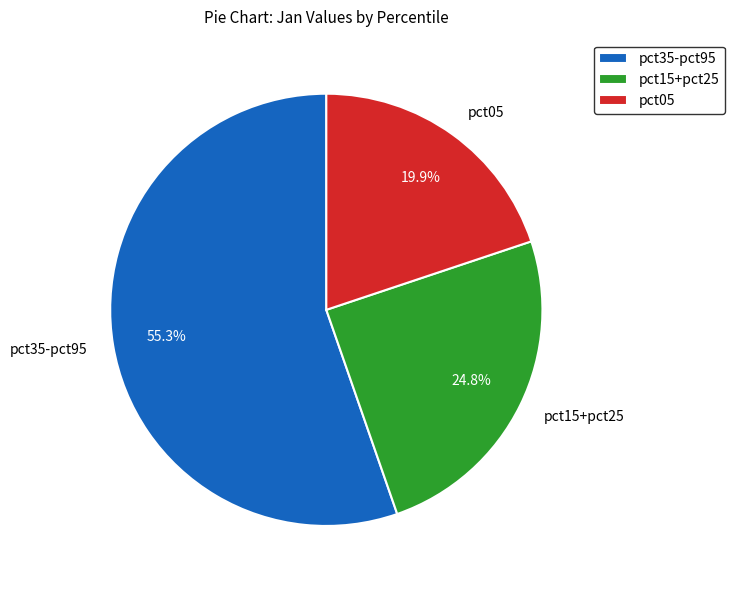

Is there a majority slice in this chart?

Yes